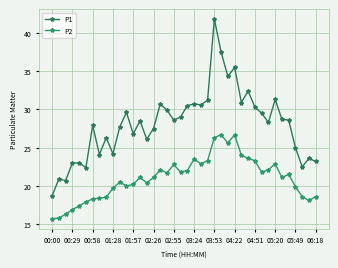

What is the difference between the second highest and second lowest values in the P2 series?

10.9